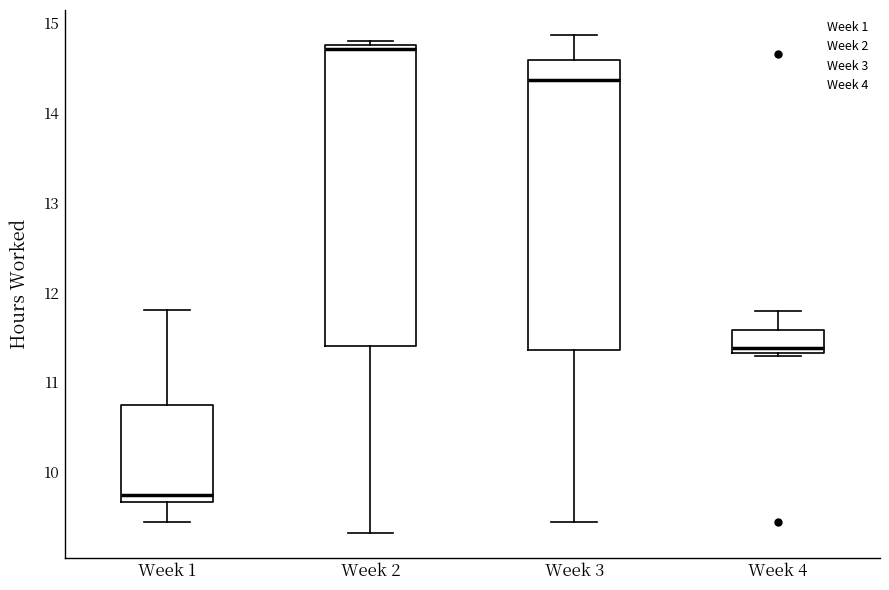

Reading left to right, transcribe this box plot: for each box, give where its median line is, the range the box spans, and where its two whiskers end, as read against the y-axis. The values are not printed on the chart, so give them approximately, as read against the axis.

Week 1: median 9.7 (just above the box's lower edge), box 9.7 to 10.7, whiskers 9.4 to 11.8
Week 2: median 14.7, box 11.4 to 14.8, whiskers 9.3 to 14.8 (just above the box's upper edge)
Week 3: median 14.4, box 11.4 to 14.6, whiskers 9.4 to 14.9
Week 4: median 11.4, box 11.3 to 11.6, whiskers 11.3 (just below the box's lower edge) to 11.8